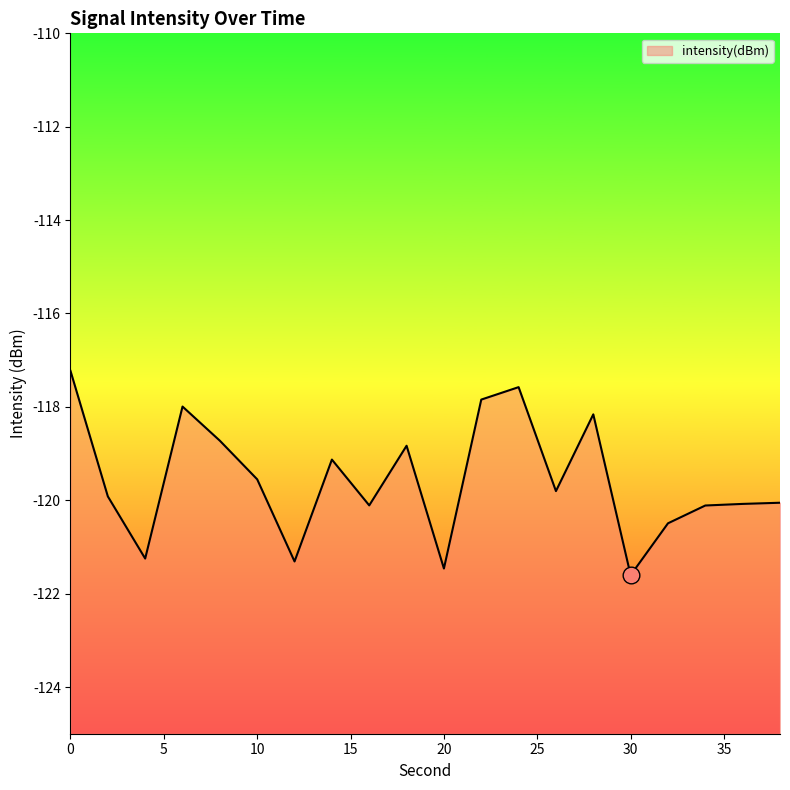

Between 12 and 20, which is larger?

12